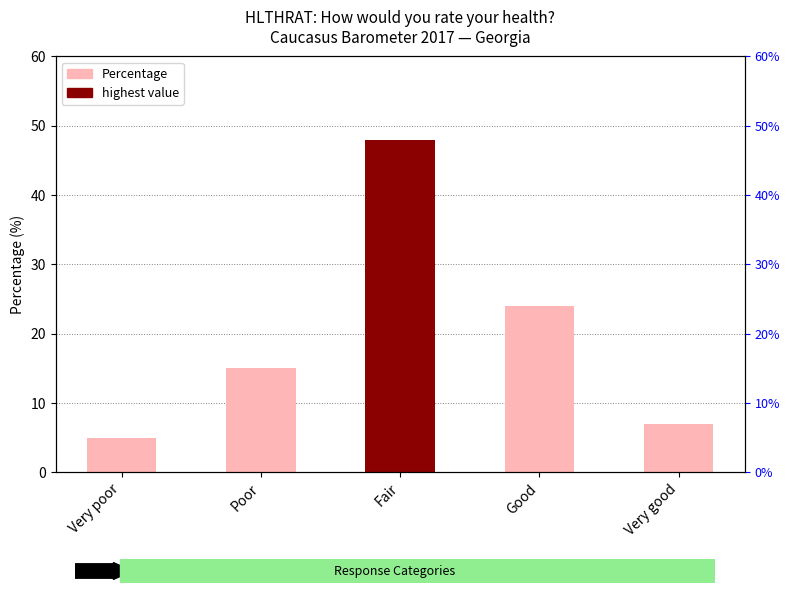

Which label corresponds to the largest value in the chart?

Fair